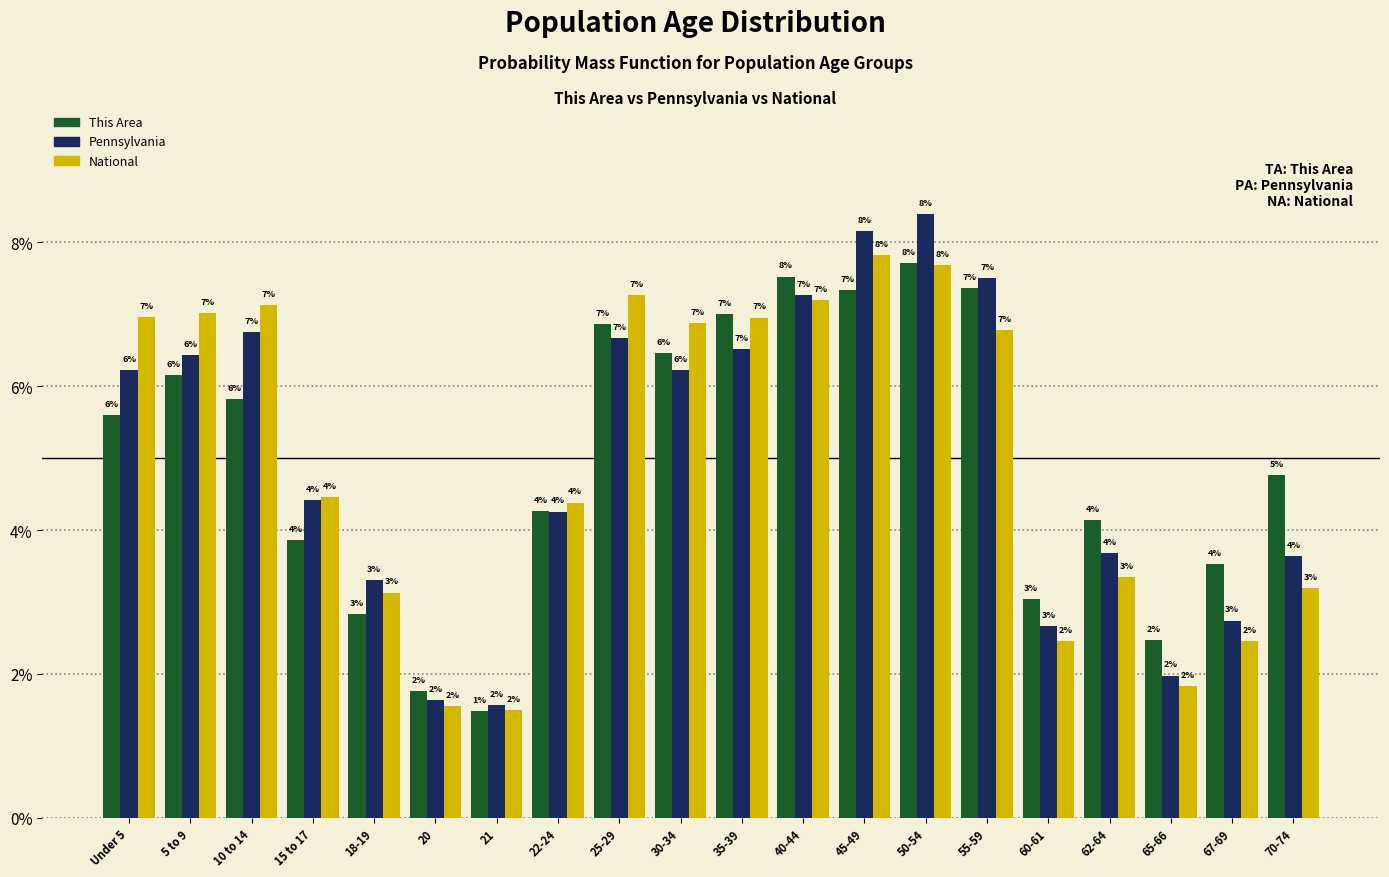

At which label is National closest to 4?

22-24